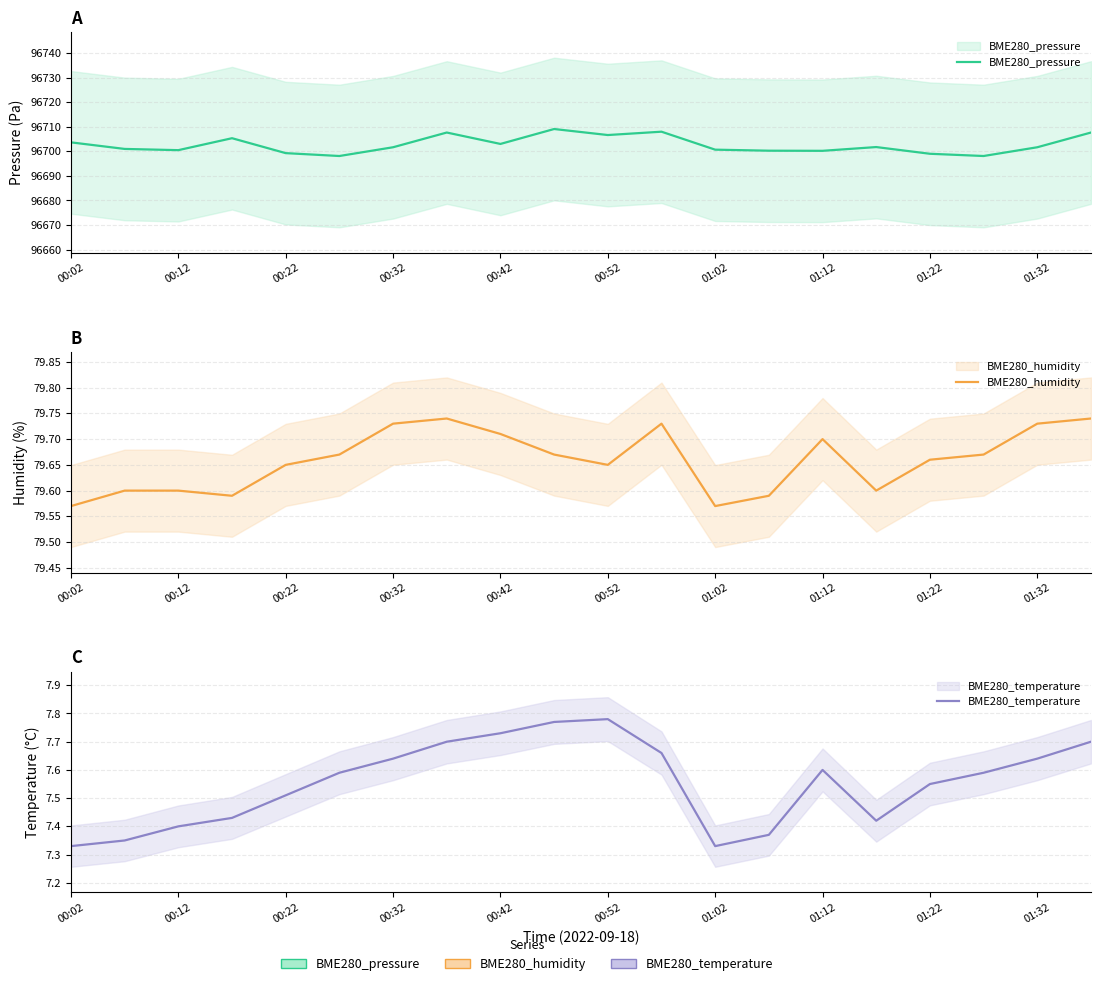

Which series has the largest total across all categories?

BME280_pressure